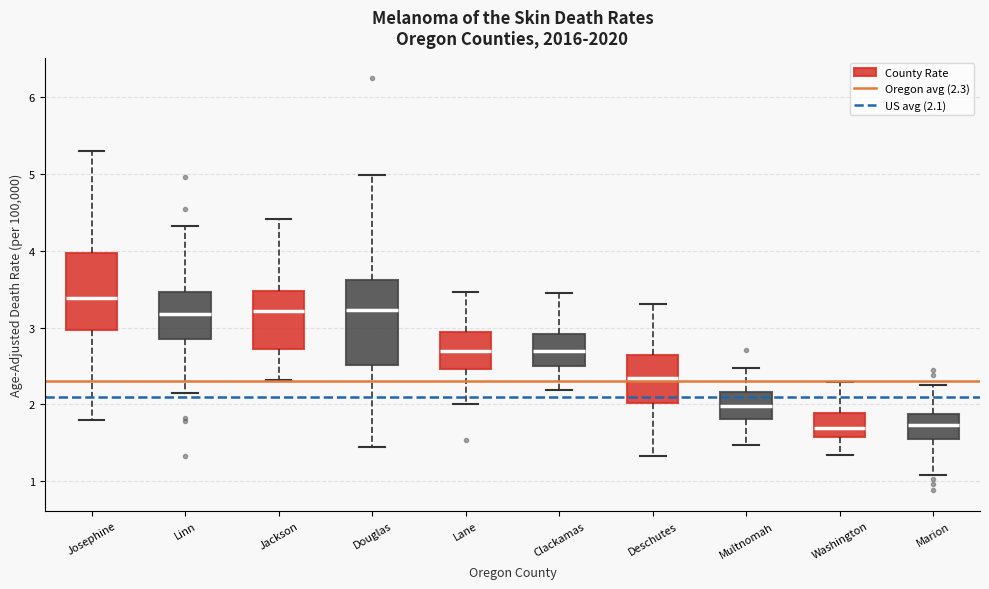

Reading left to right, read every box against the y-axis: the position of its median line, the range the box covers, and the ends of its whiskers. The values are not printed on the chart, so give them approximately, as read against the axis.

Josephine: median 3.4, box 3.0 to 4.0, whiskers 1.8 to 5.3
Linn: median 3.2, box 2.9 to 3.5, whiskers 2.2 to 4.3
Jackson: median 3.2, box 2.7 to 3.5, whiskers 2.3 to 4.4
Douglas: median 3.2, box 2.5 to 3.6, whiskers 1.4 to 5.0
Lane: median 2.7, box 2.5 to 2.9, whiskers 2.0 to 3.5
Clackamas: median 2.7, box 2.5 to 2.9, whiskers 2.2 to 3.4
Deschutes: median 2.3, box 2.0 to 2.6, whiskers 1.3 to 3.3
Multnomah: median 2.0, box 1.8 to 2.2, whiskers 1.5 to 2.5
Washington: median 1.7, box 1.6 to 1.9, whiskers 1.3 to 2.3
Marion: median 1.7, box 1.5 to 1.9, whiskers 1.1 to 2.3